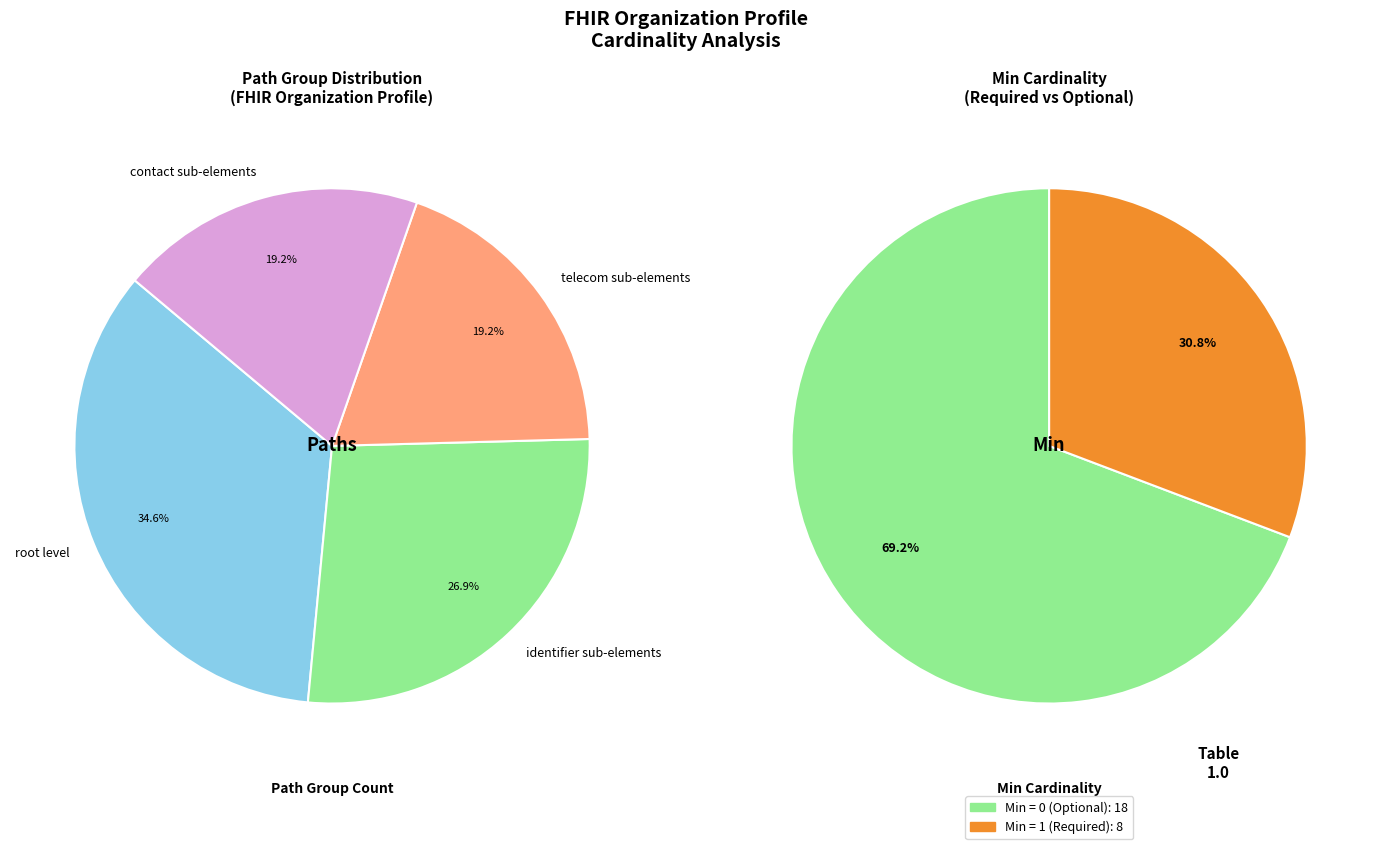

The Organization.contained slice represents 0% of the pie. True or false?

True